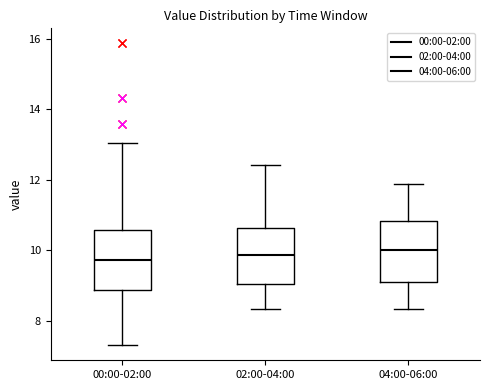

Where does the upper whisker of the box for 04:00-06:00 end on the y-axis? The values are not printed on the chart, so give them approximately, as read against the axis.

11.8